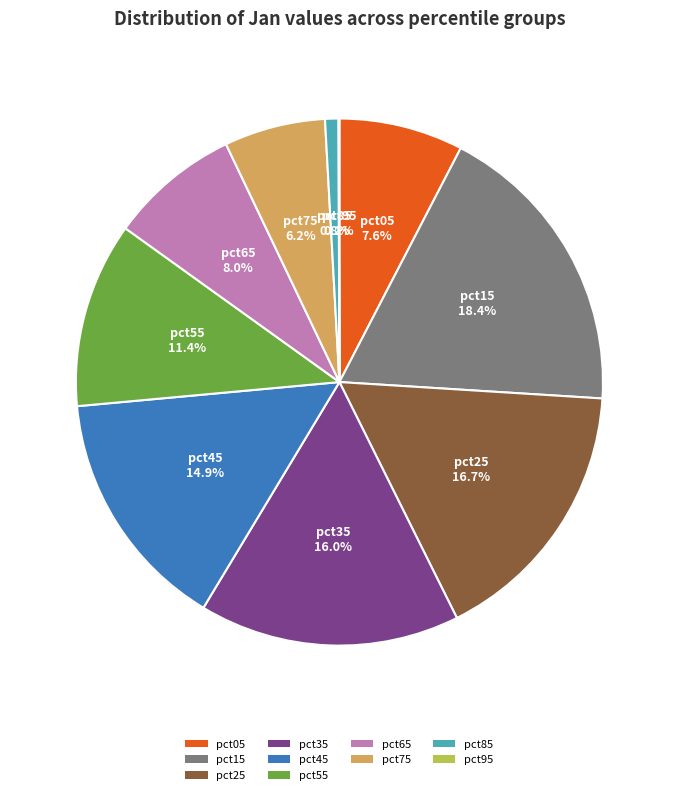

Which category has the biggest portion of the pie?

pct15